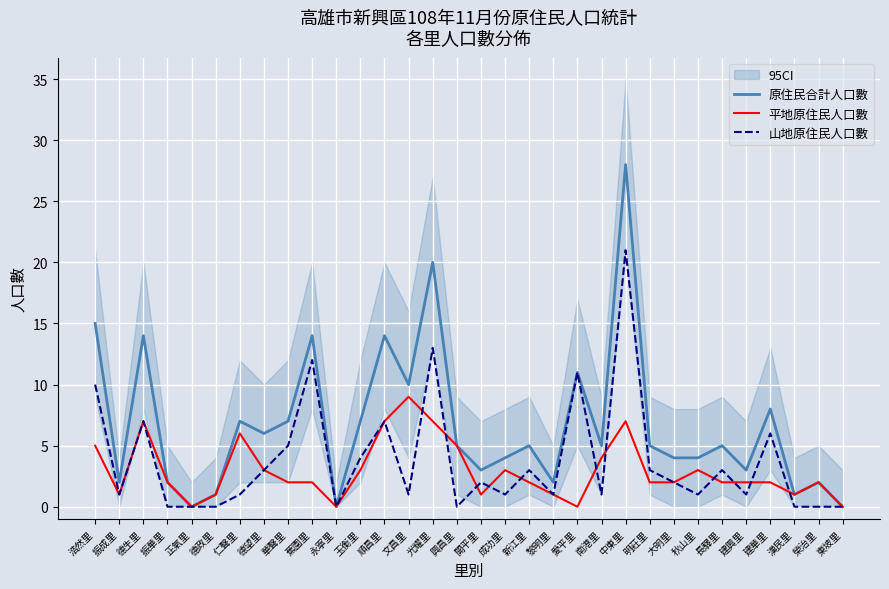

At how many categories does at least one series exceed 1?

27